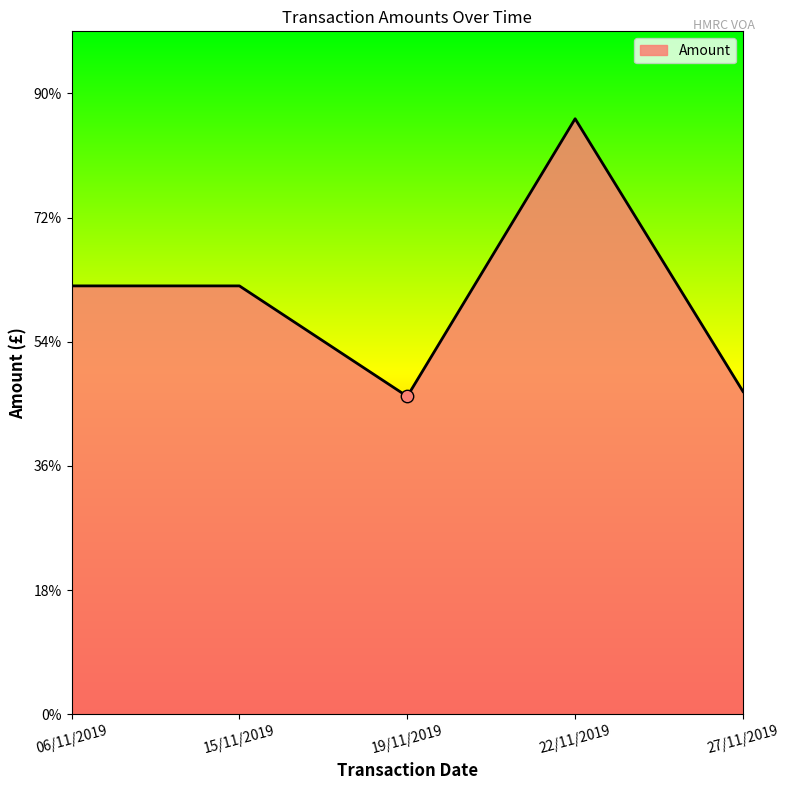

What is the ratio of the value at 15/11/2019 to the value at 19/11/2019?

1.3